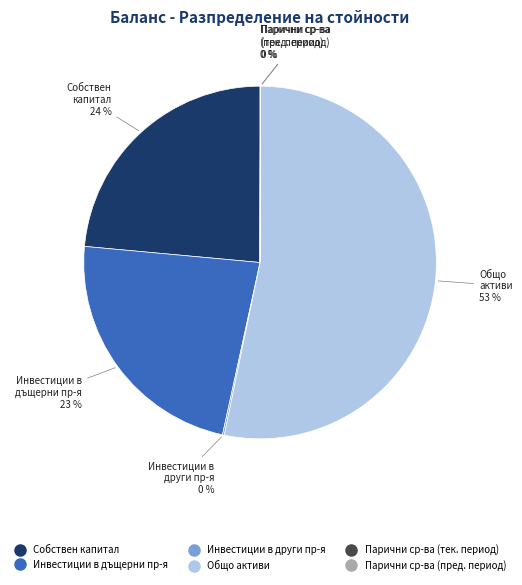

To the nearest percent, what is the difference between the largest and smallest slice percentages?

53%